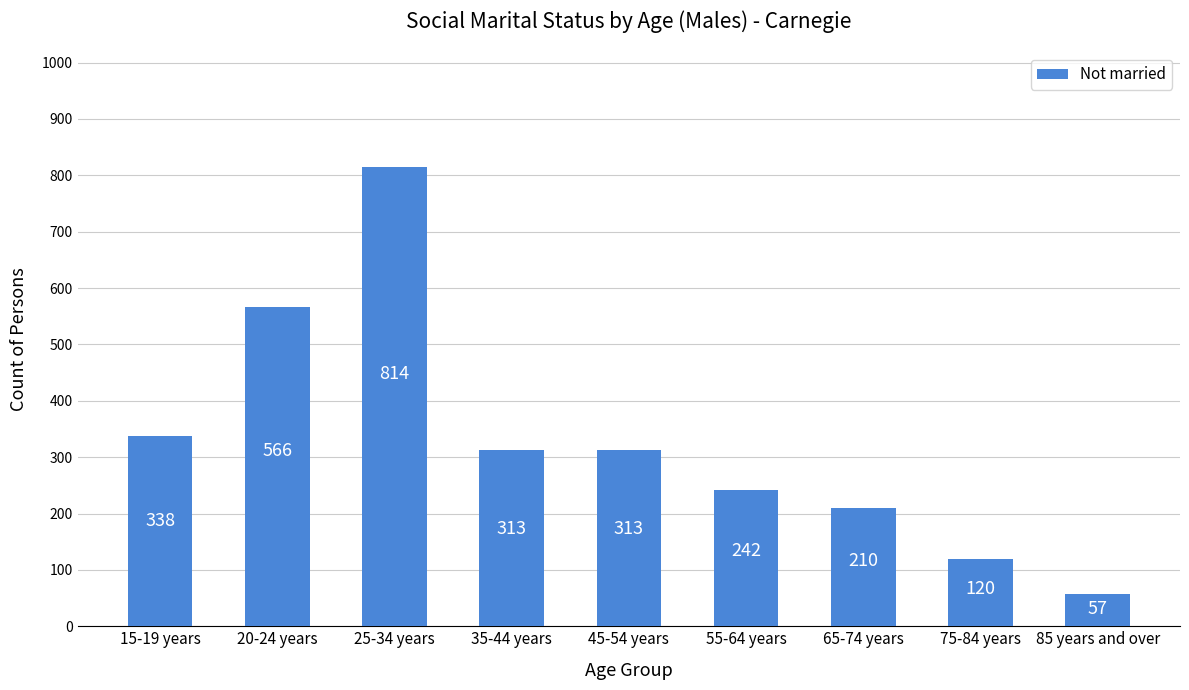

Reading left to right, transcribe all the data shown in this chart.

15-19 years=338	20-24 years=566	25-34 years=814	35-44 years=313	45-54 years=313	55-64 years=242	65-74 years=210	75-84 years=120	85 years and over=57